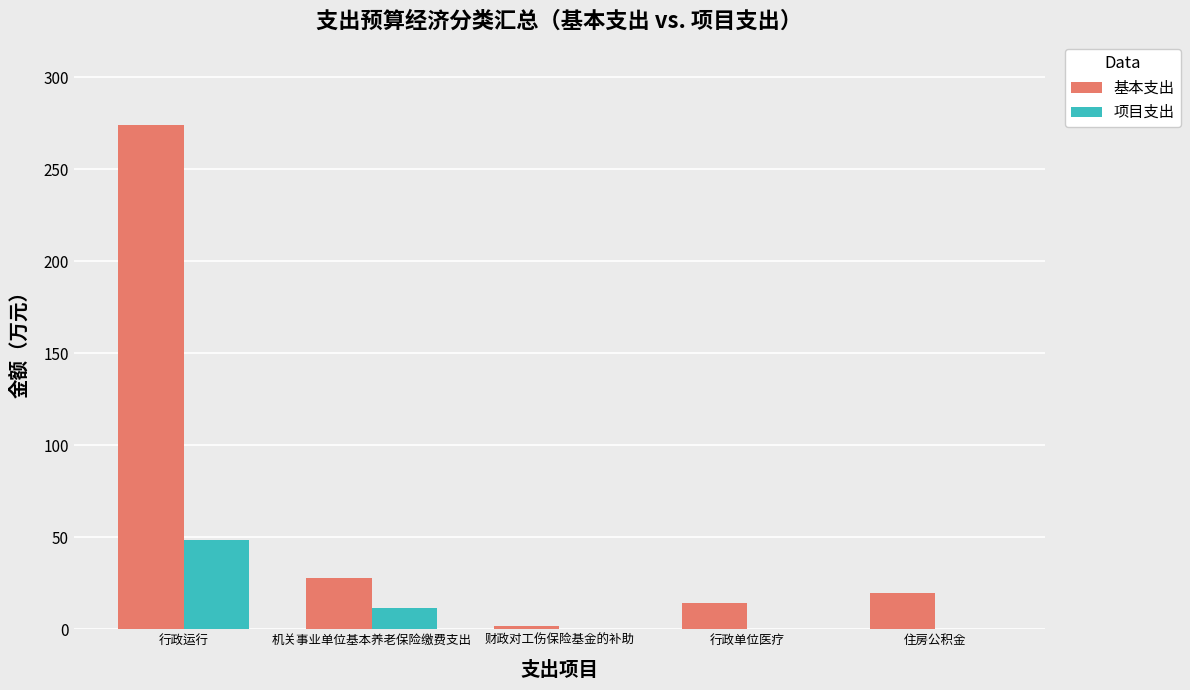

What is the sum of all 项目支出 values?

60.5